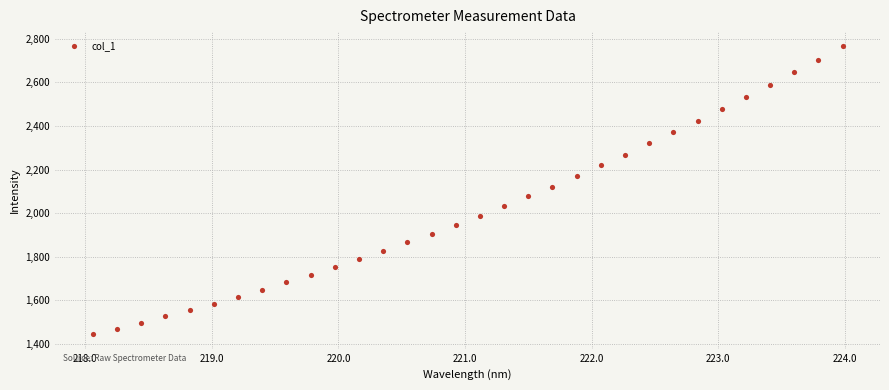

What is the range of X values (max minus min)?

5.9